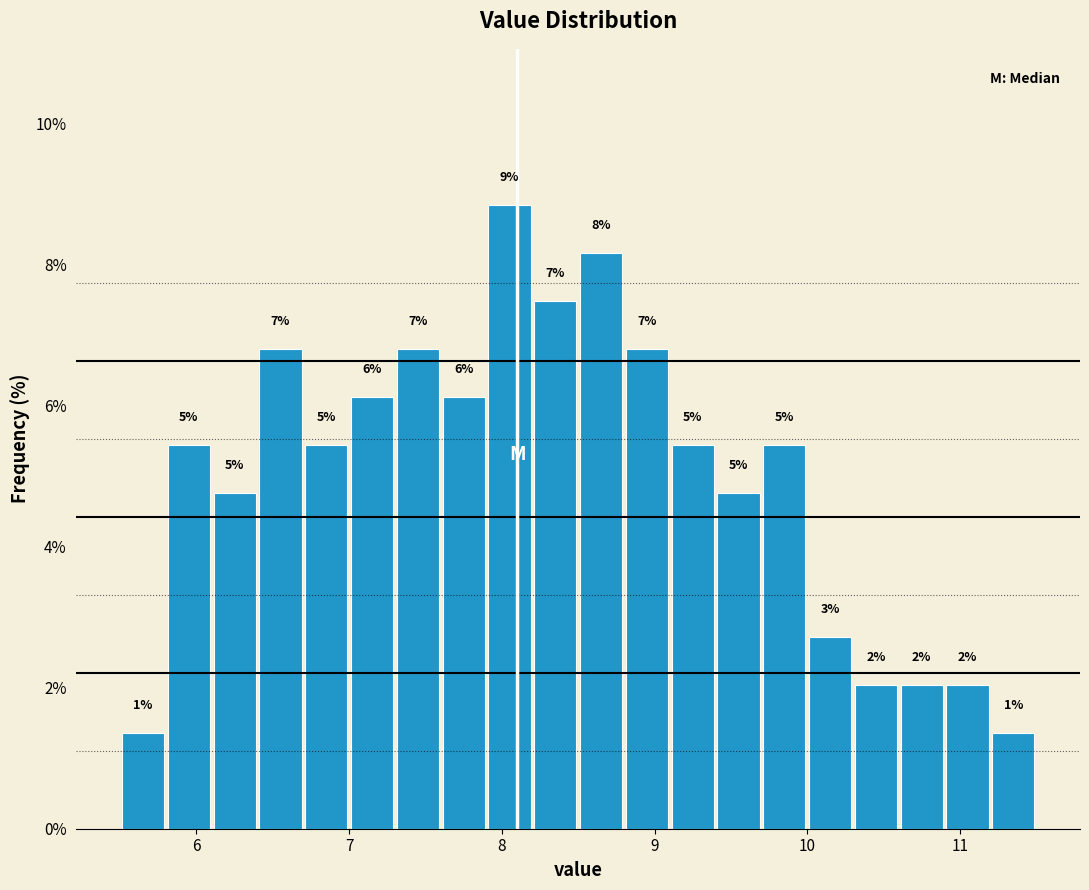

Around what value on the x-axis is the tallest bar? Give the approximate position of its centre, as read against the axis.

8.1